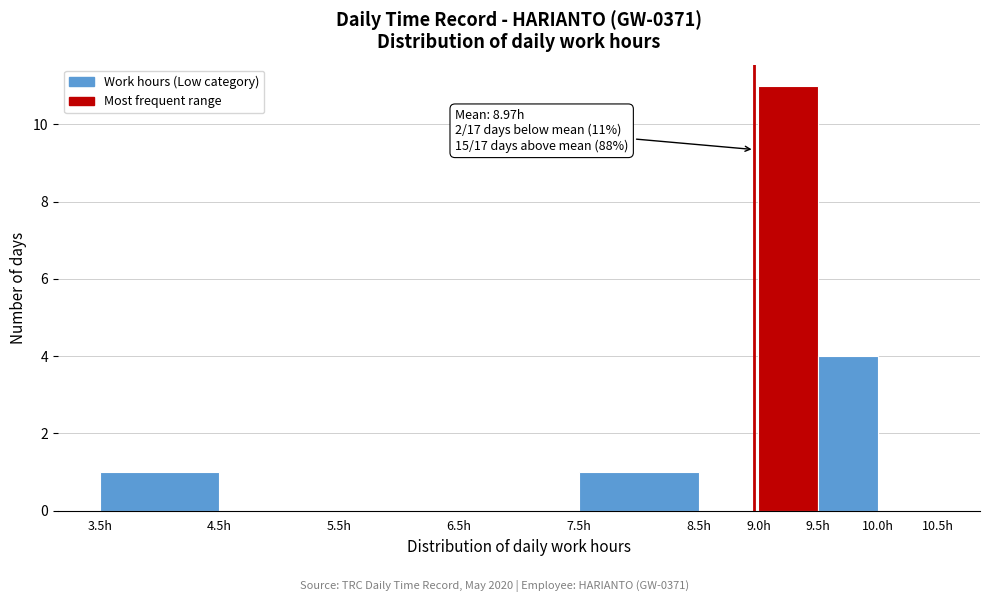

Over which range of the x-axis is the bar tallest?

9.0 to 9.5